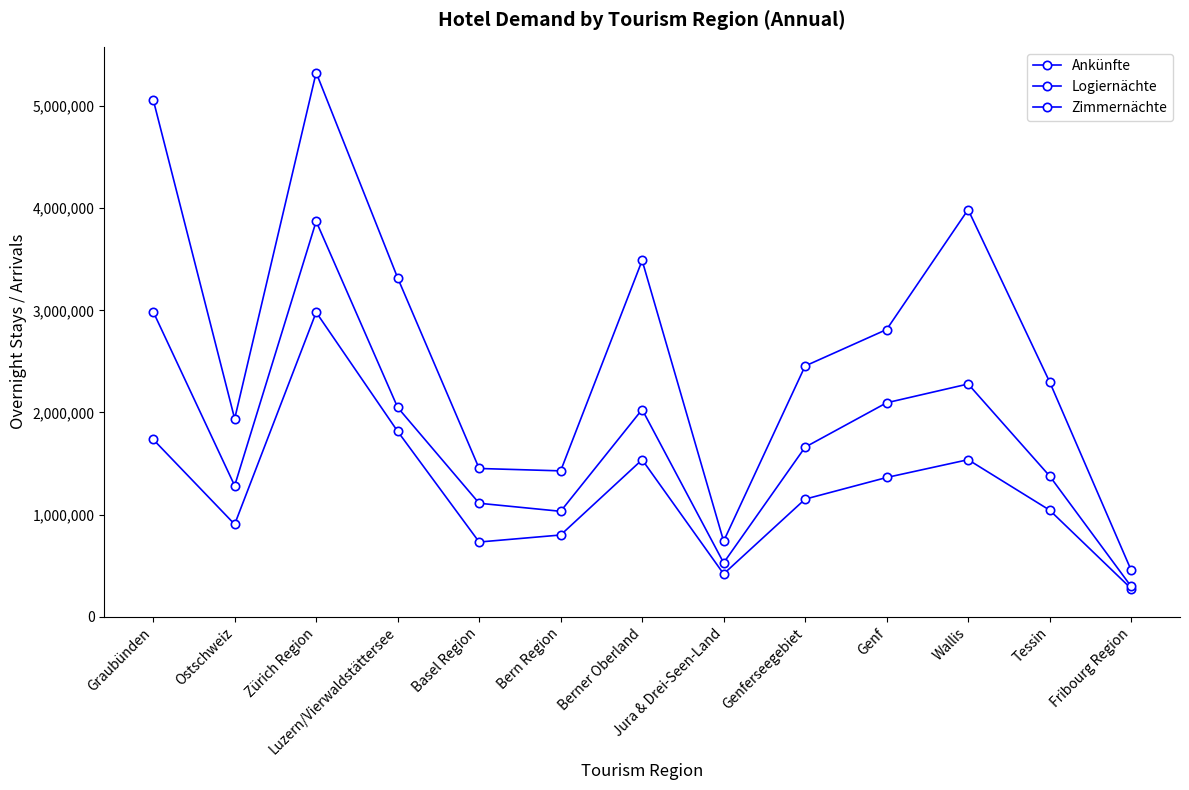

What is the maximum value for Ankünfte?

2980863